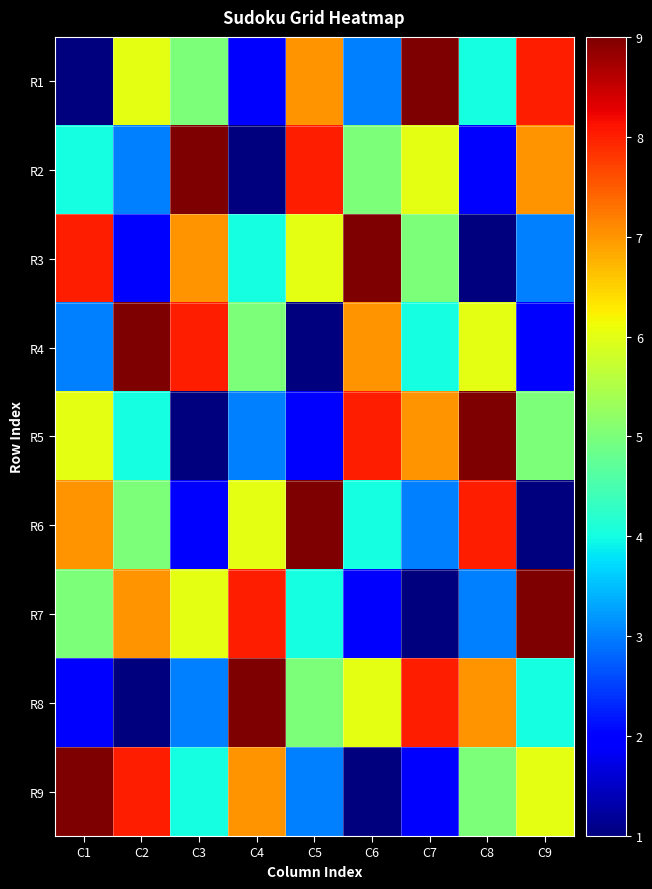

At C1, list the series in order from largest to smallest.

R9, R3, R6, R5, R7, R2, R4, R8, R1